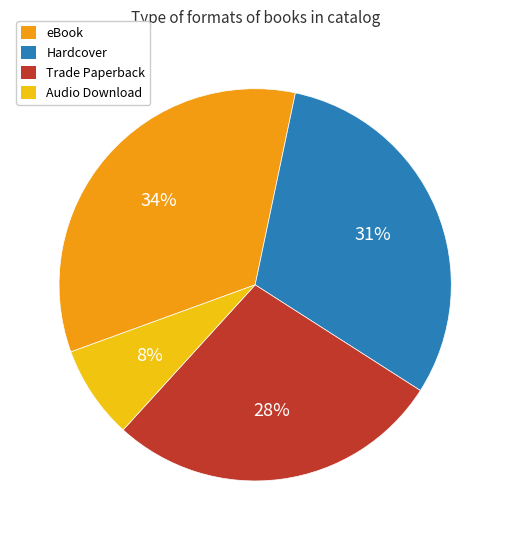

Which has a higher value, Hardcover or Trade Paperback?

Hardcover